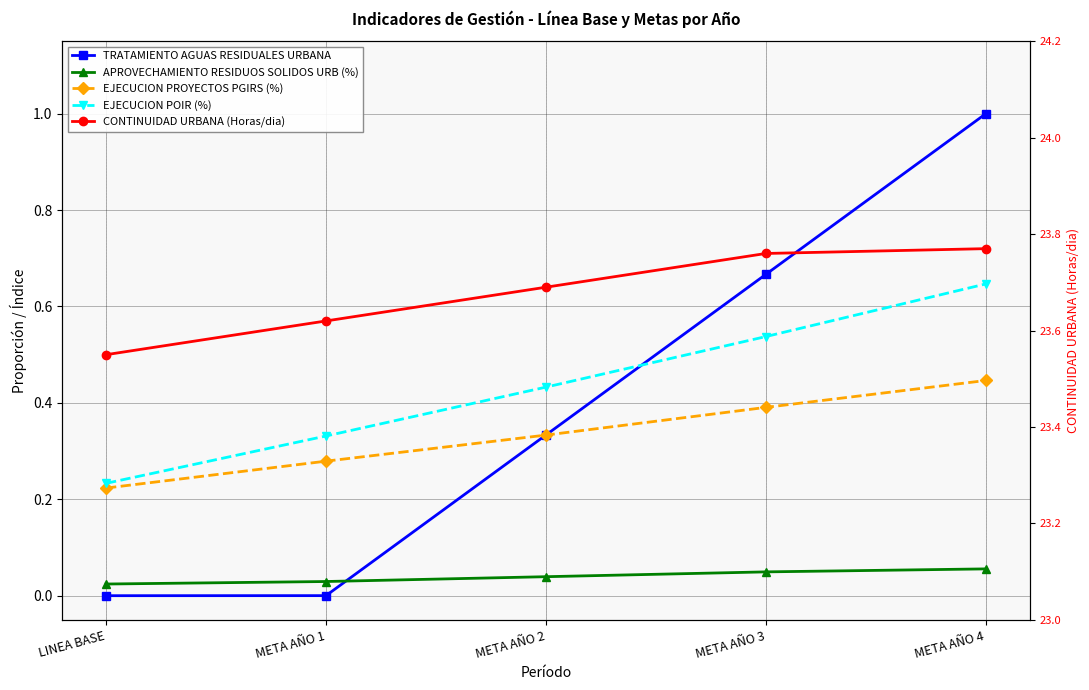

What is the sum of the APROVECHAMIENTO RESIDUOS SOLIDOS URB (%) values at META AÑO 3 and META AÑO 4?

0.1